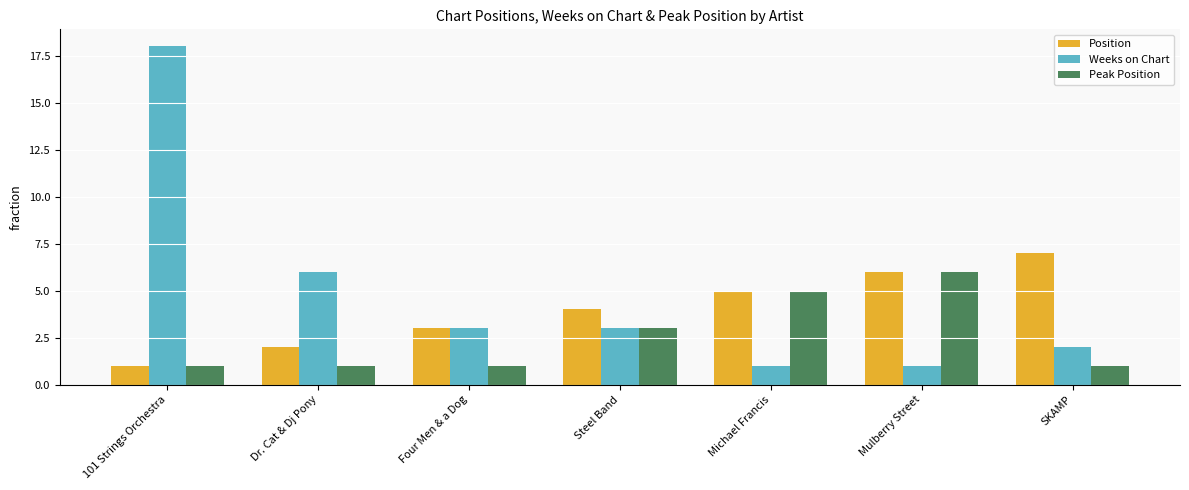

List the series in order of their peak value, highest first.

Weeks on Chart, Position, Peak Position